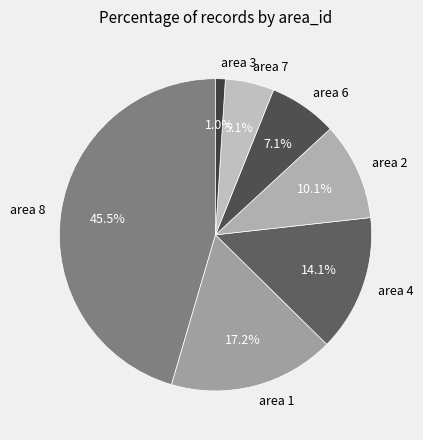

How much of the chart is everything except area 6?

92.9%